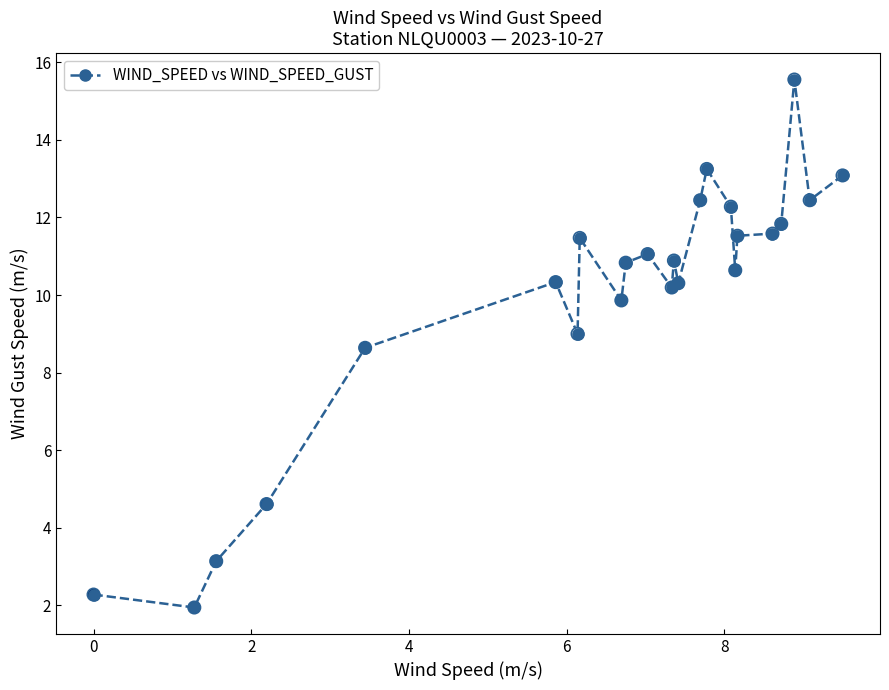

What Y value in the scatter plot is closest to 8?

8.6